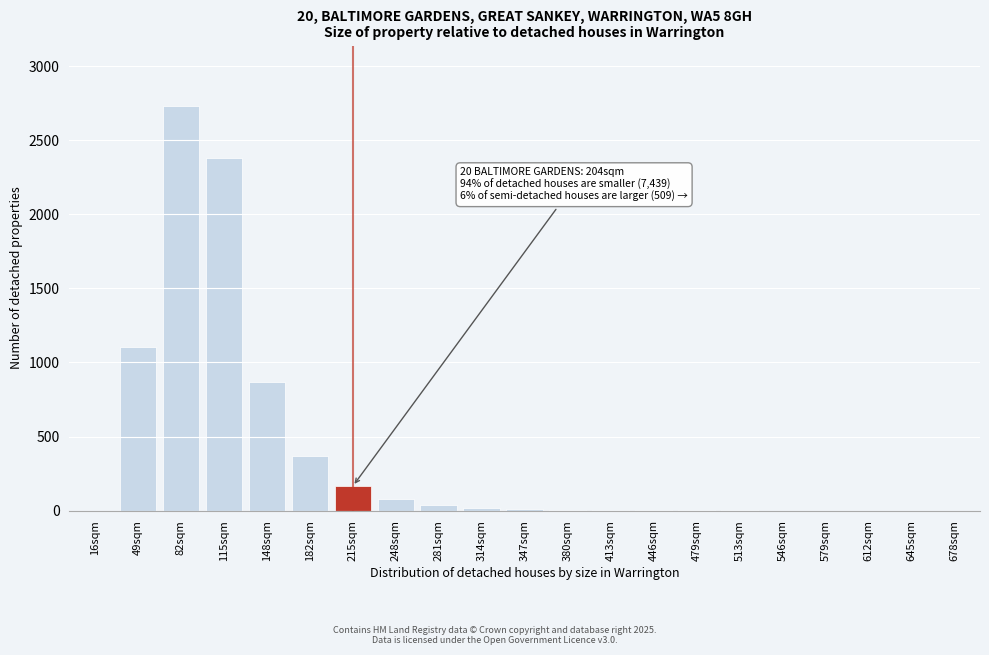

Is it true that the value at 579sqm is 0?

True